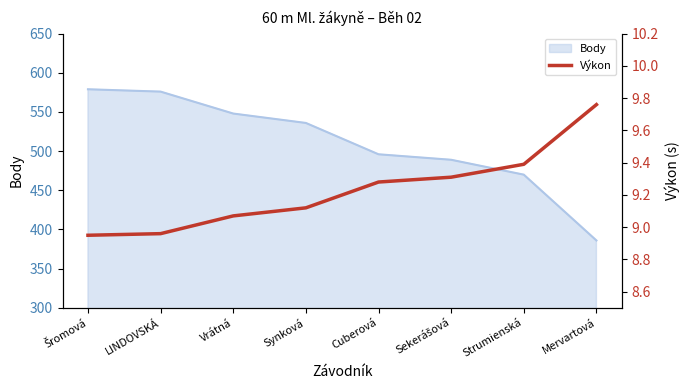

What is the difference between the maximum and minimum values?

0.8